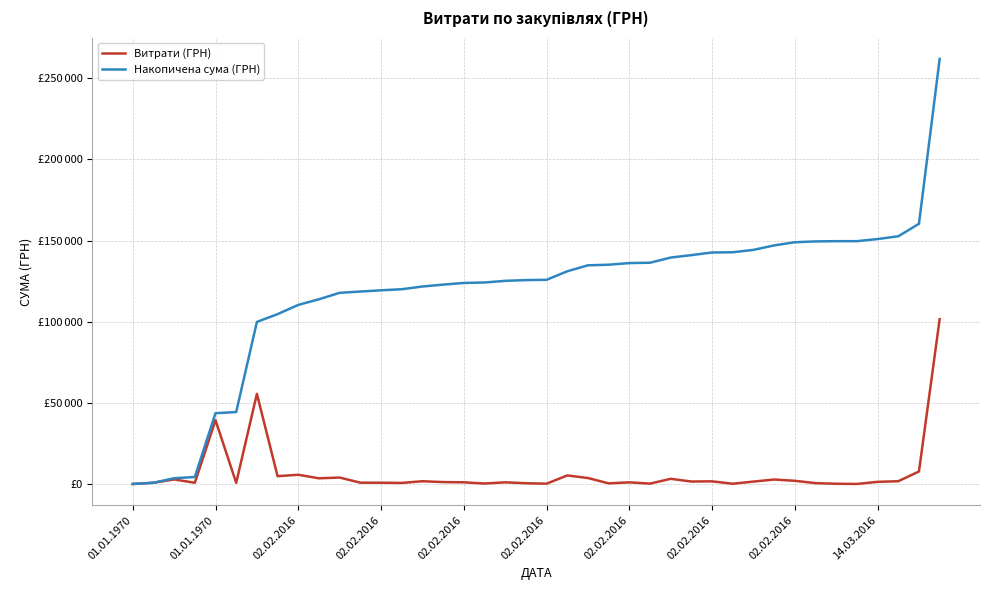

What is the label of the 22nd point from the right?

18